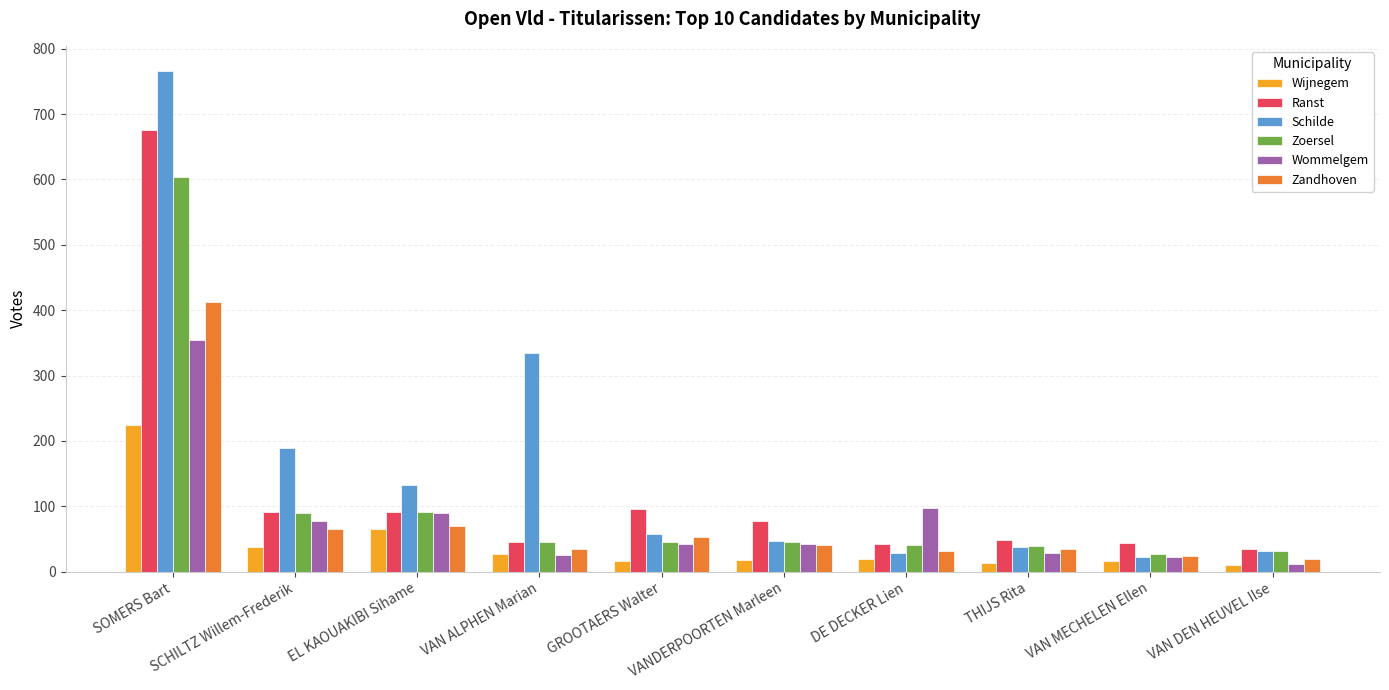

Is it true that Zoersel equals 41 at DE DECKER Lien?

True